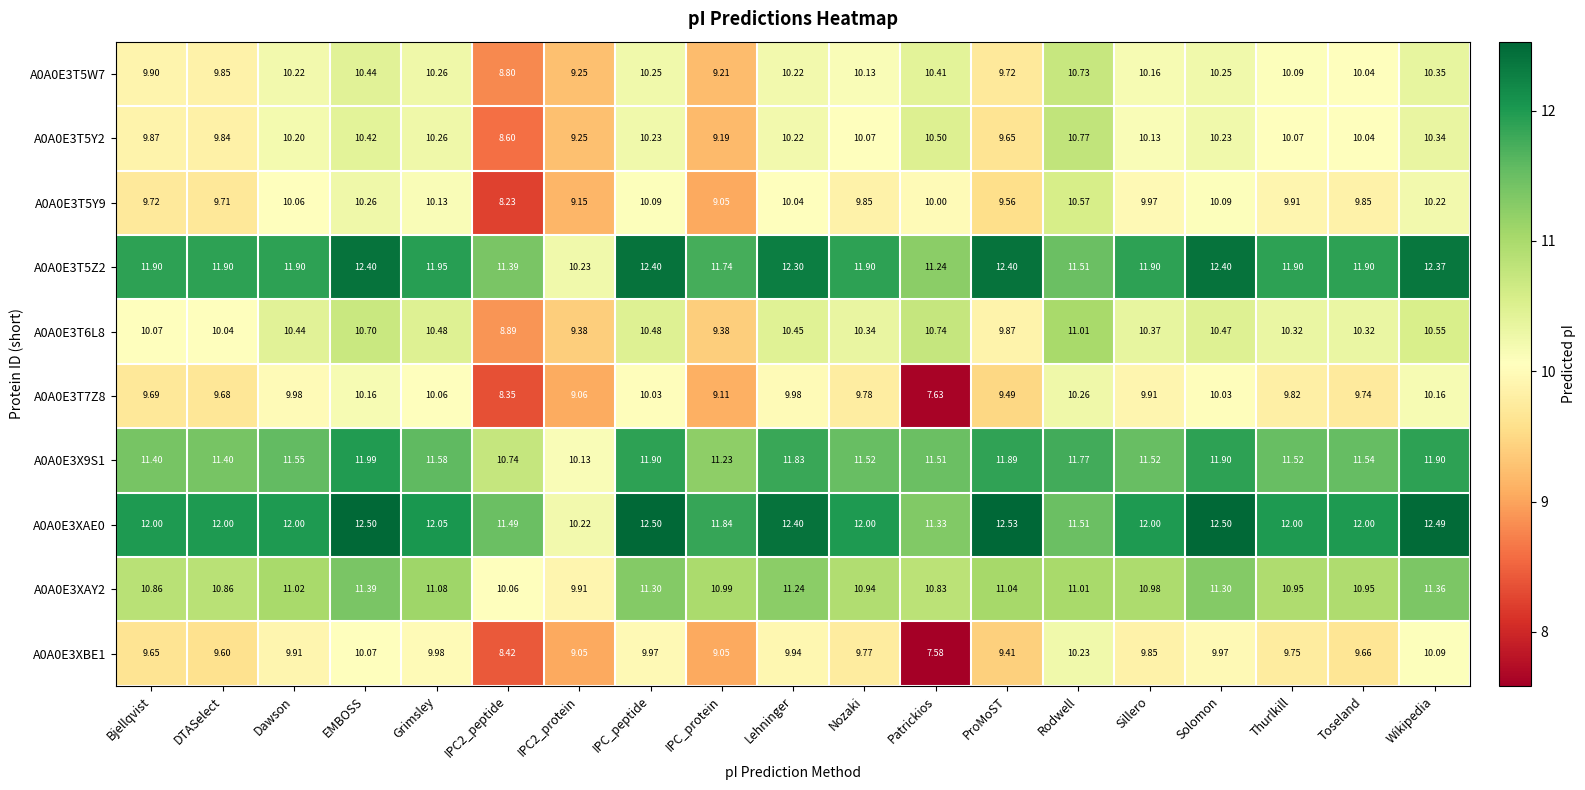

At which category is the sum across all series the highest?

EMBOSS